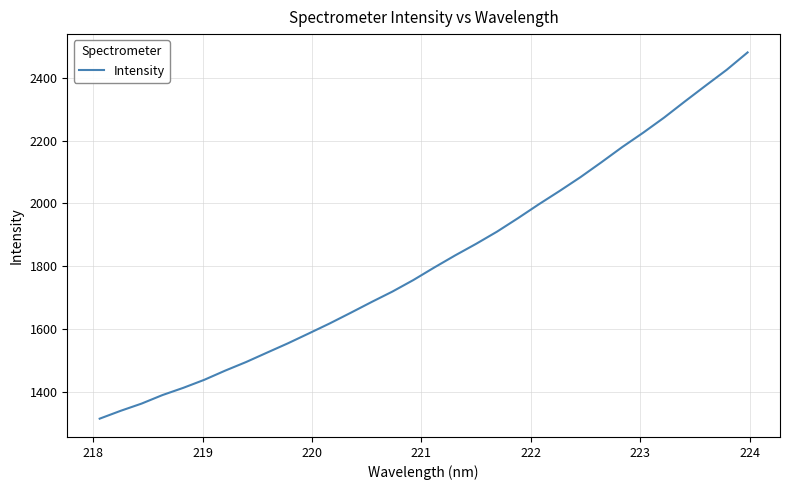

Reading left to right, what are all the values shown in this chart?

1315.9	1340.8	1363.7	1390.9	1414.0	1439.4	1468.6	1495.9	1525.8	1555.4	1586.9	1618.7	1652.3	1686.7	1720.0	1756.6	1796.4	1834.9	1871.5	1910.2	1952.9	1997.2	2039.7	2083.7	2130.9	2179.4	2224.9	2272.8	2324.4	2374.9	2424.8	2479.9